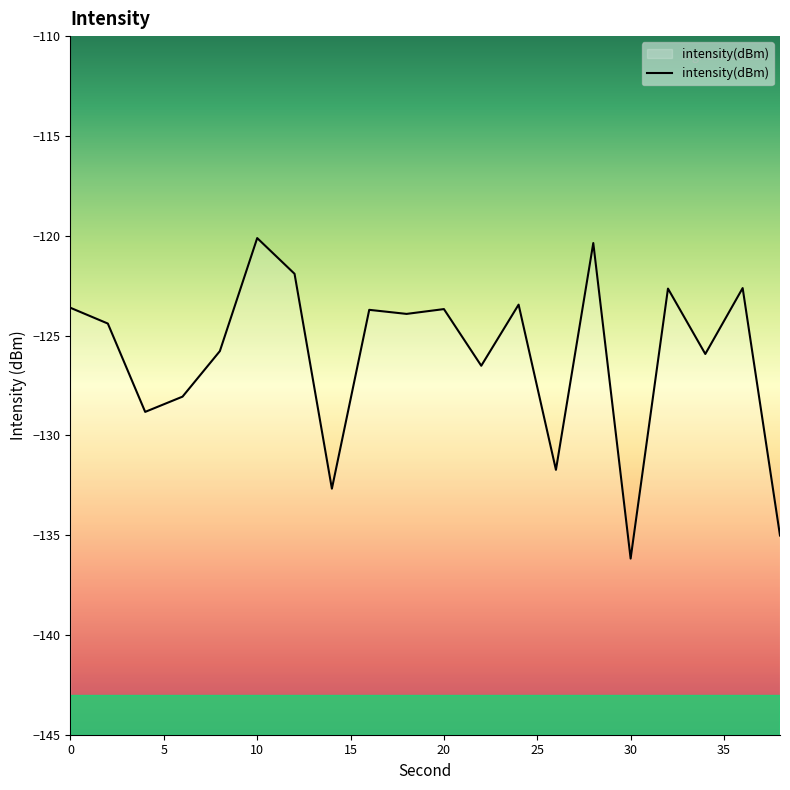

What is the maximum value shown in the chart?

-120.1